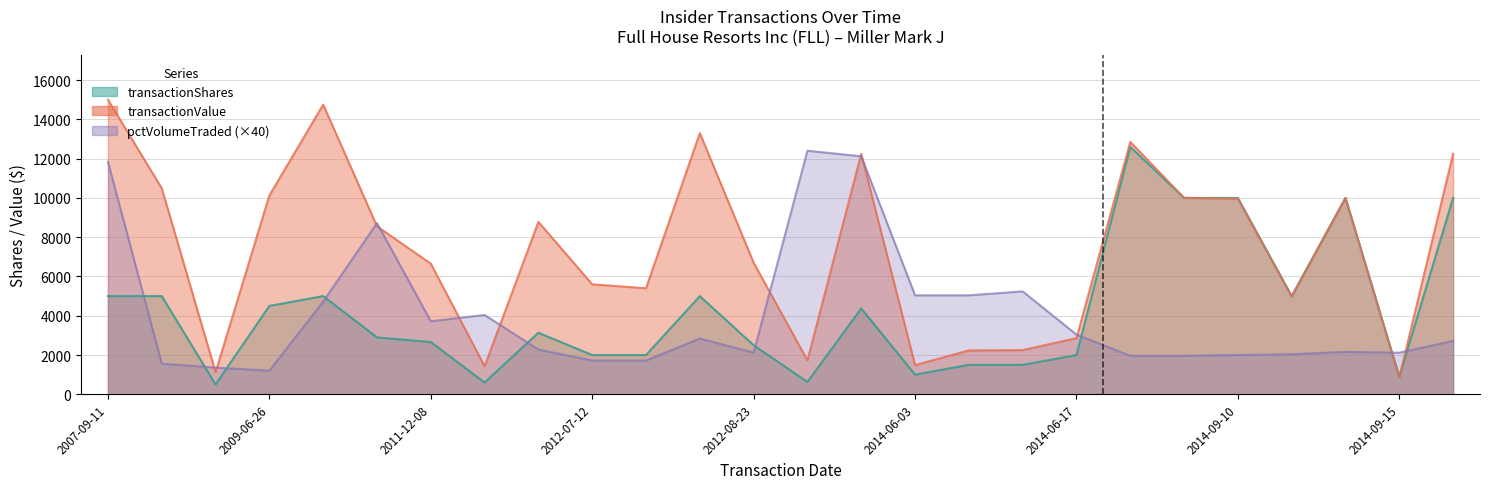

What is the sum of the pctVolumeTraded values at 2012-07-13 and 2014-09-29?

4440